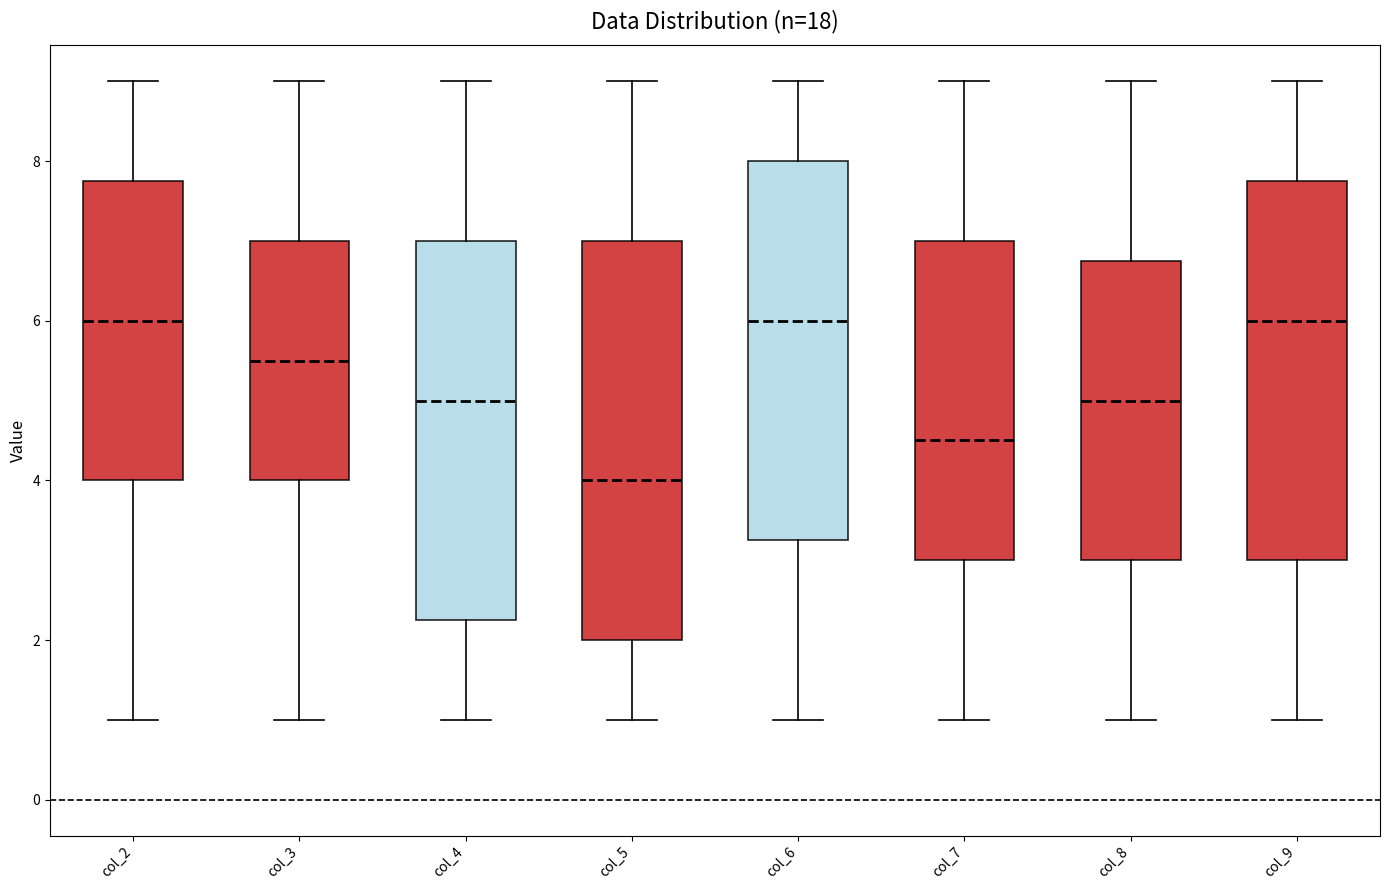

Reading left to right, transcribe this box plot: for each box, give where its median line is, the range the box spans, and where its two whiskers end, as read against the y-axis. The values are not printed on the chart, so give them approximately, as read against the axis.

col_2: median 6.0, box 4.0 to 7.8, whiskers 1.0 to 9.0
col_3: median 5.6, box 4.0 to 7.0, whiskers 1.0 to 9.0
col_4: median 5.0, box 2.2 to 7.0, whiskers 1.0 to 9.0
col_5: median 4.0, box 2.0 to 7.0, whiskers 1.0 to 9.0
col_6: median 6.0, box 3.2 to 8.0, whiskers 1.0 to 9.0
col_7: median 4.6, box 3.0 to 7.0, whiskers 1.0 to 9.0
col_8: median 5.0, box 3.0 to 6.8, whiskers 1.0 to 9.0
col_9: median 6.0, box 3.0 to 7.8, whiskers 1.0 to 9.0